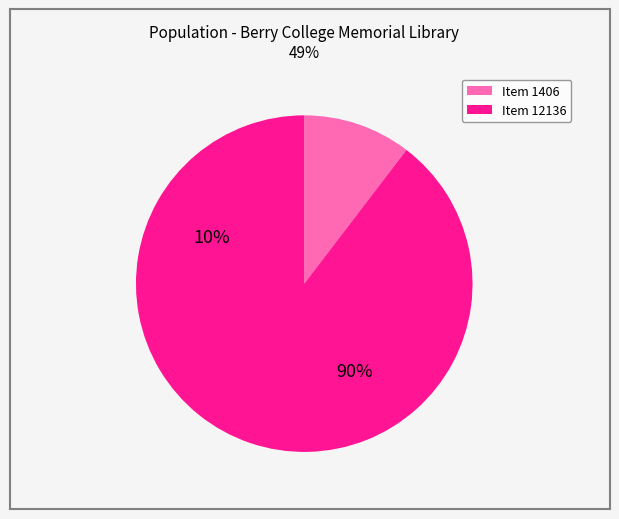

True or false: Item 12136 accounts for 90% of the total.

True